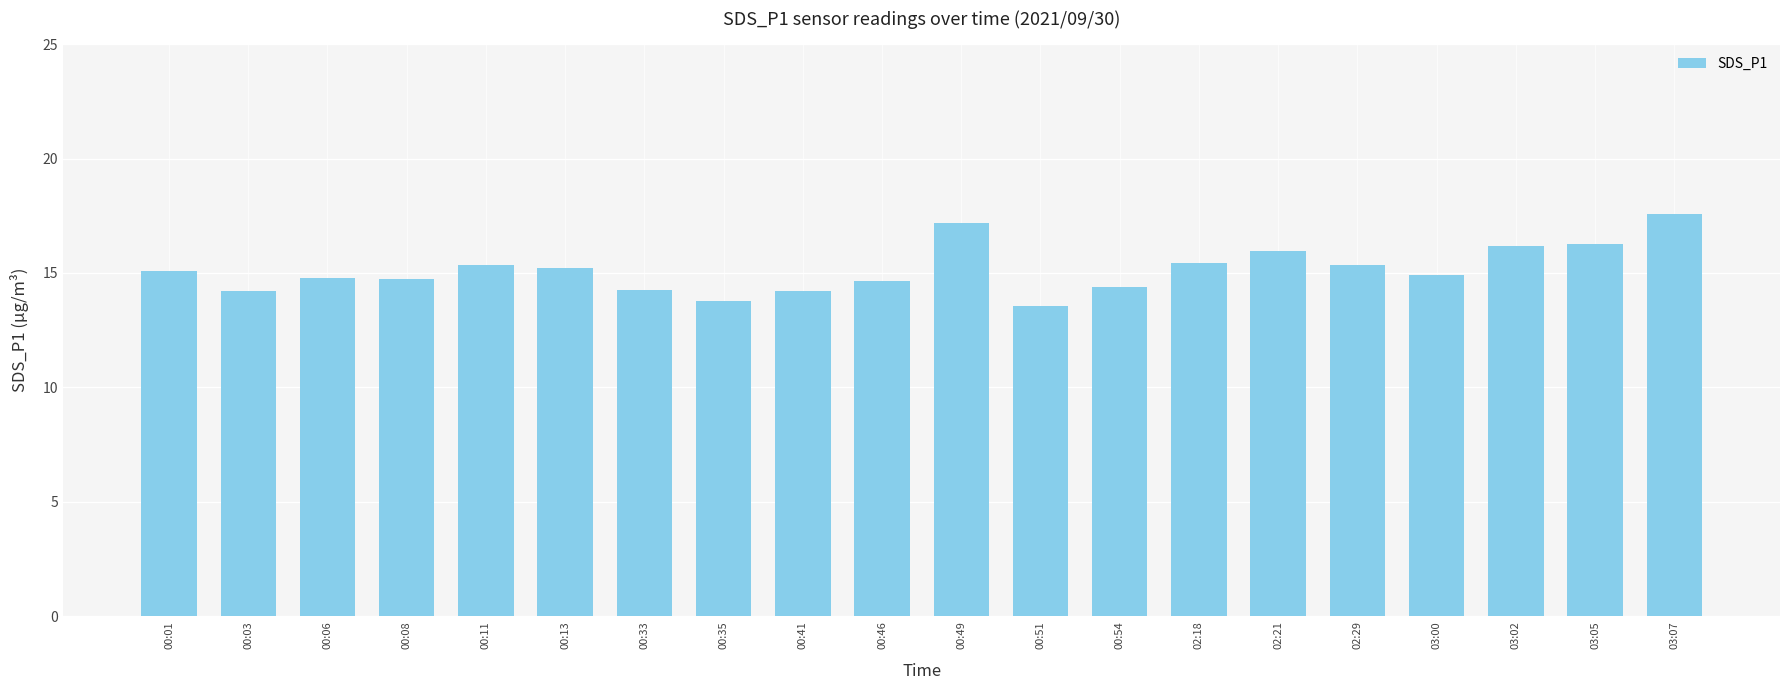

What is the smallest value displayed?

13.6